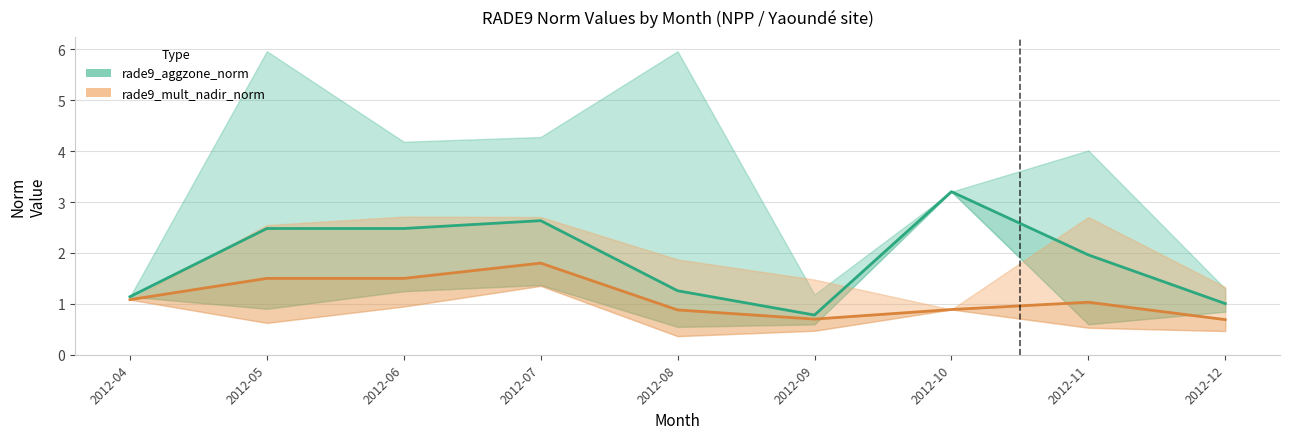

At how many categories does at least one series exceed 2?

4